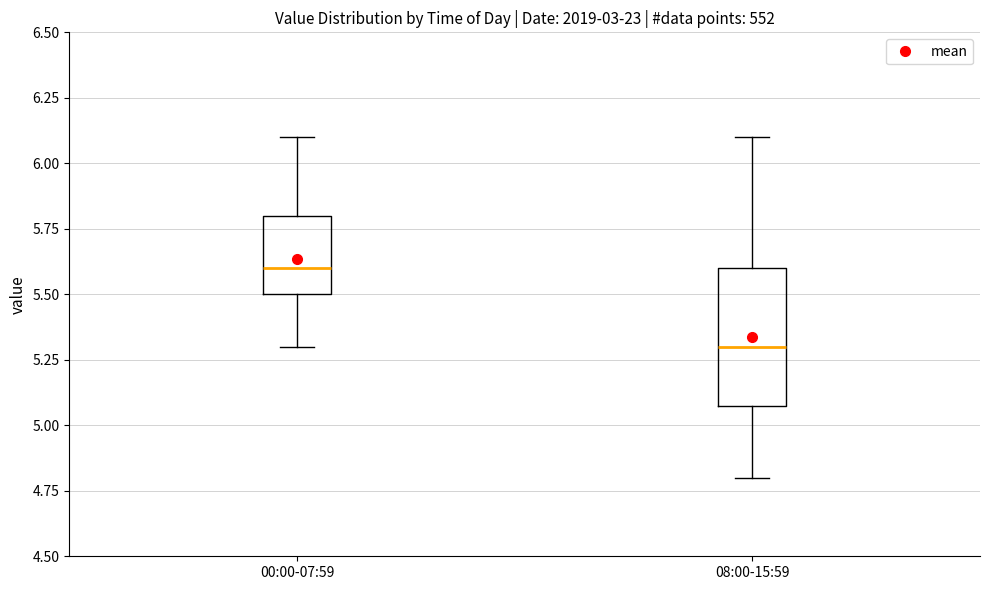

Which box is the tallest, from its lower edge to its upper edge?

08:00-15:59